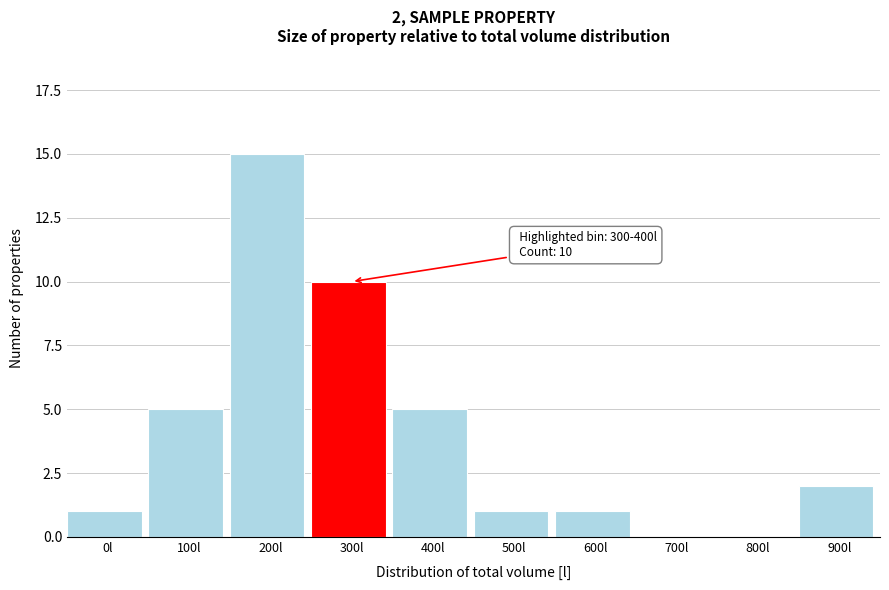

Reading left to right, extract all data points from this chart.

0l=1	100l=5	200l=15	300l=10	400l=5	500l=1	600l=1	700l=0	800l=0	900l=2